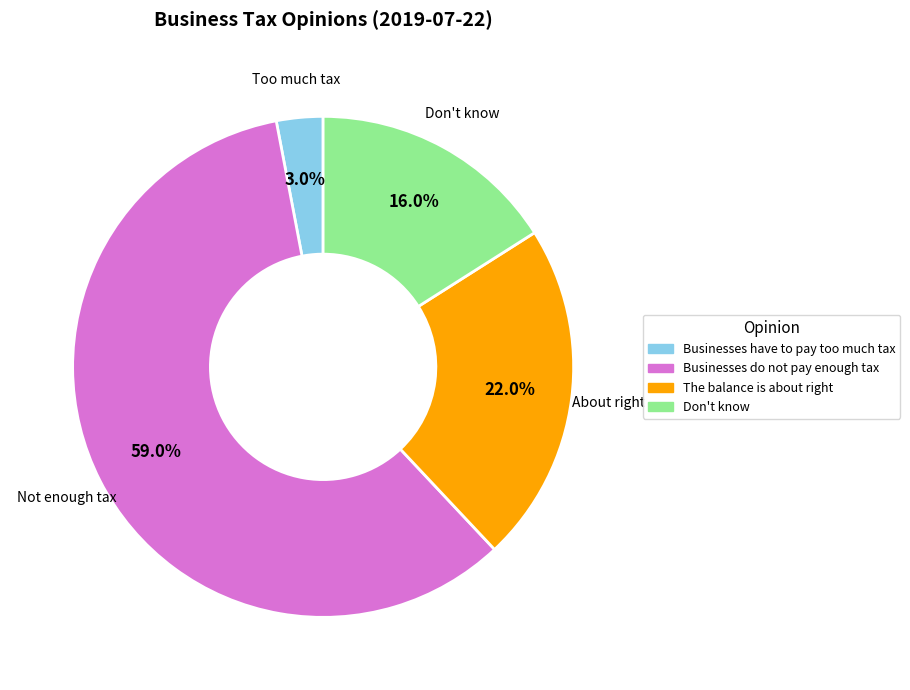

Count the number of slices in the pie.

4